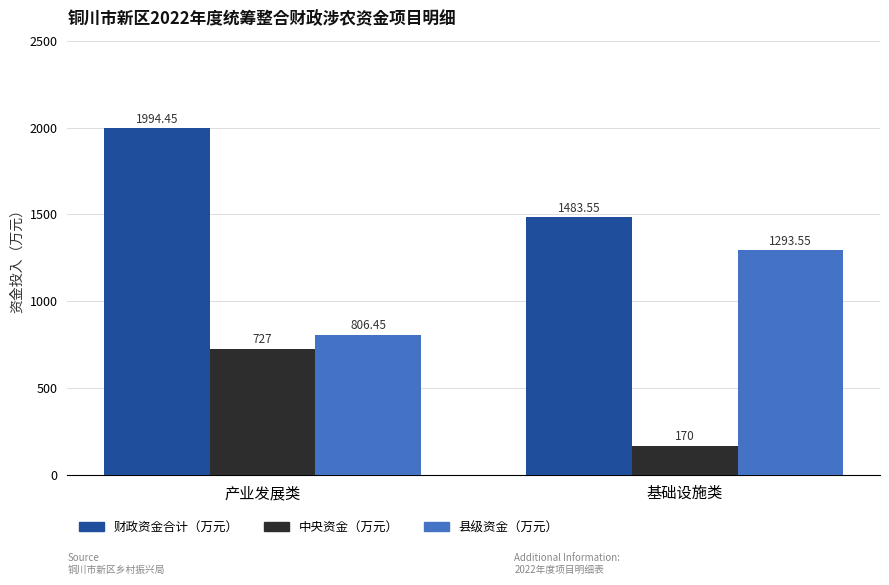

What is the difference between the maximum and minimum values in the 中央资金（万元） series?

557.0